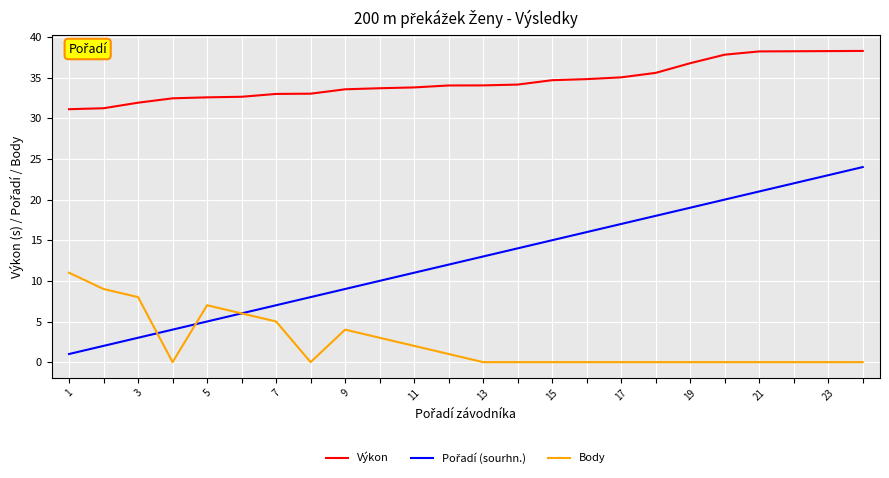

True or false: Výkon and Body intersect in this chart.

False